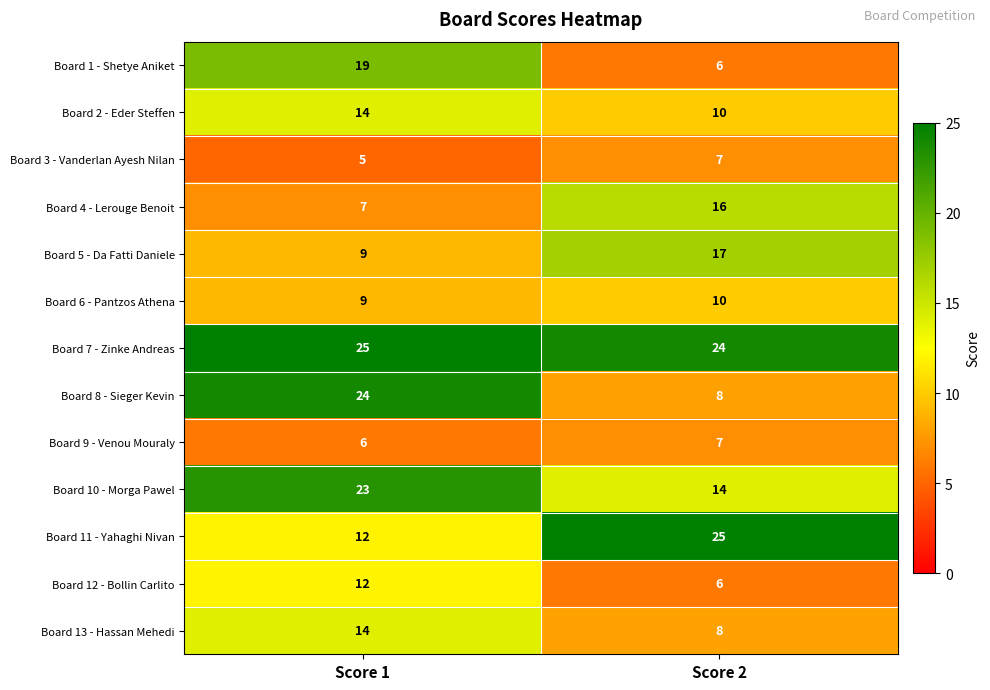

List the labels in order of Board 13 - Hassan Mehedi value, smallest first.

Score 2, Score 1